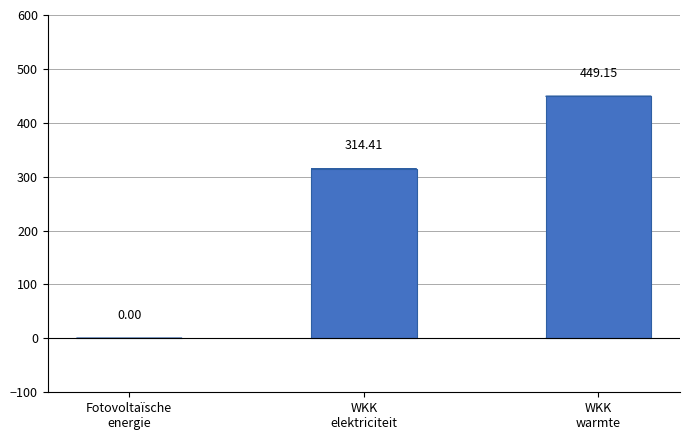

What is the sum of all values?

763.6